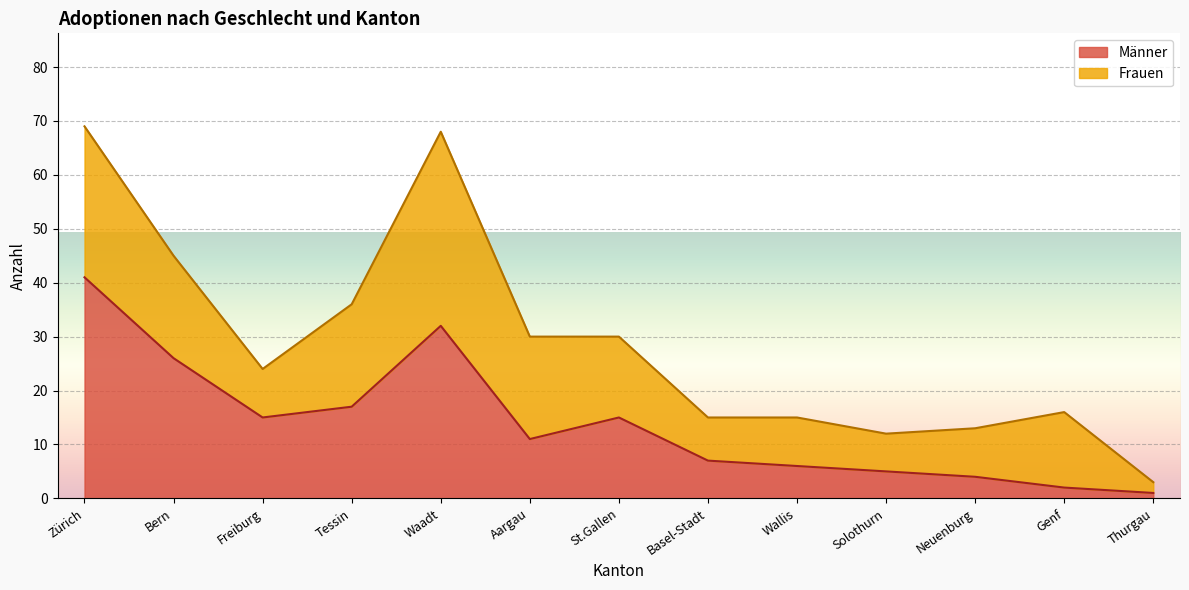

What is the ratio of the value at Tessin to the value at Neuenburg?

4.2